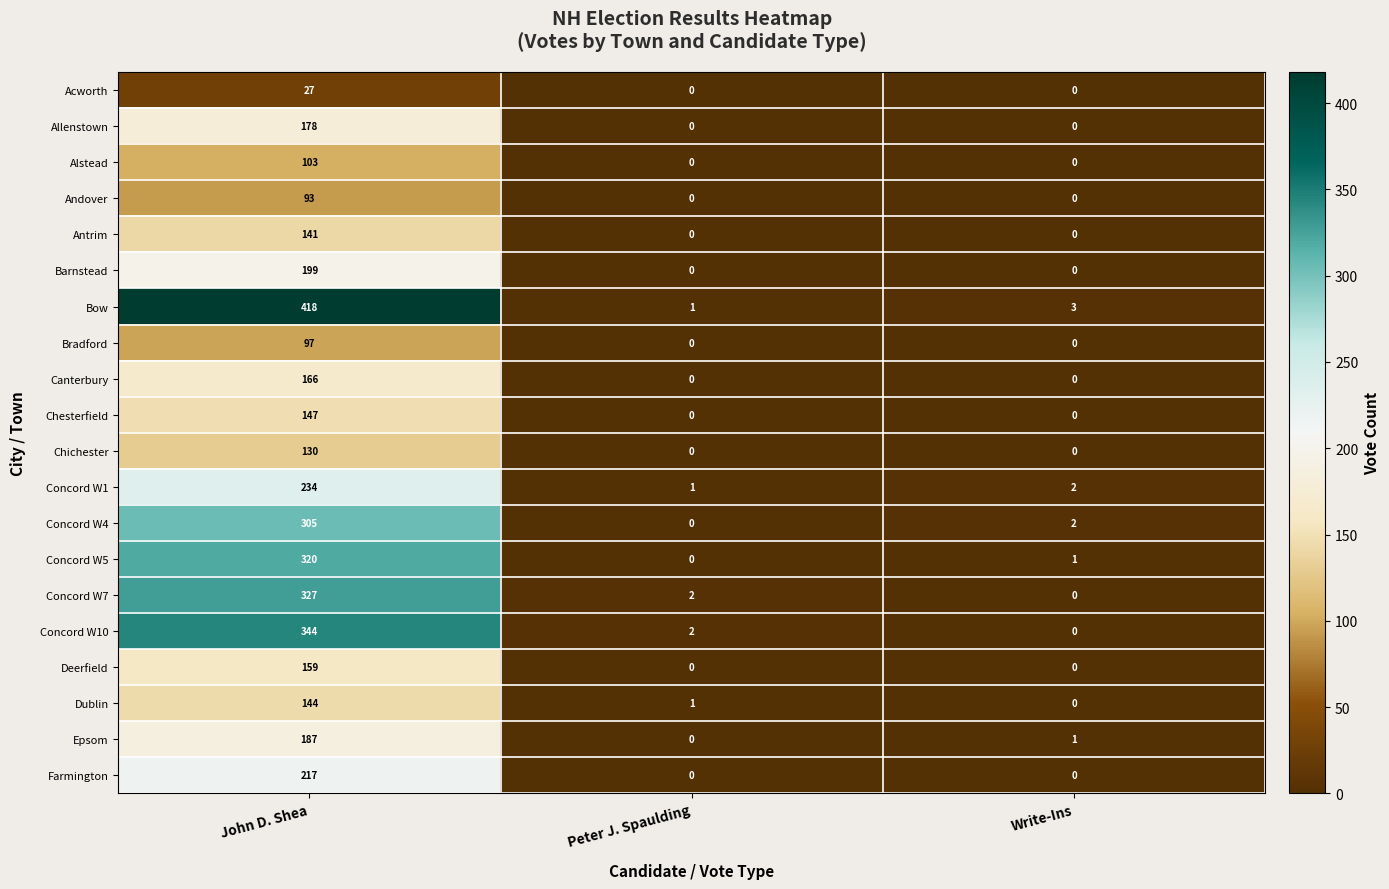

At John D. Shea, list the series in order from largest to smallest.

Bow, Concord W10, Concord W7, Concord W5, Concord W4, Concord W1, Farmington, Barnstead, Epsom, Allenstown, Canterbury, Deerfield, Chesterfield, Dublin, Antrim, Chichester, Alstead, Bradford, Andover, Acworth